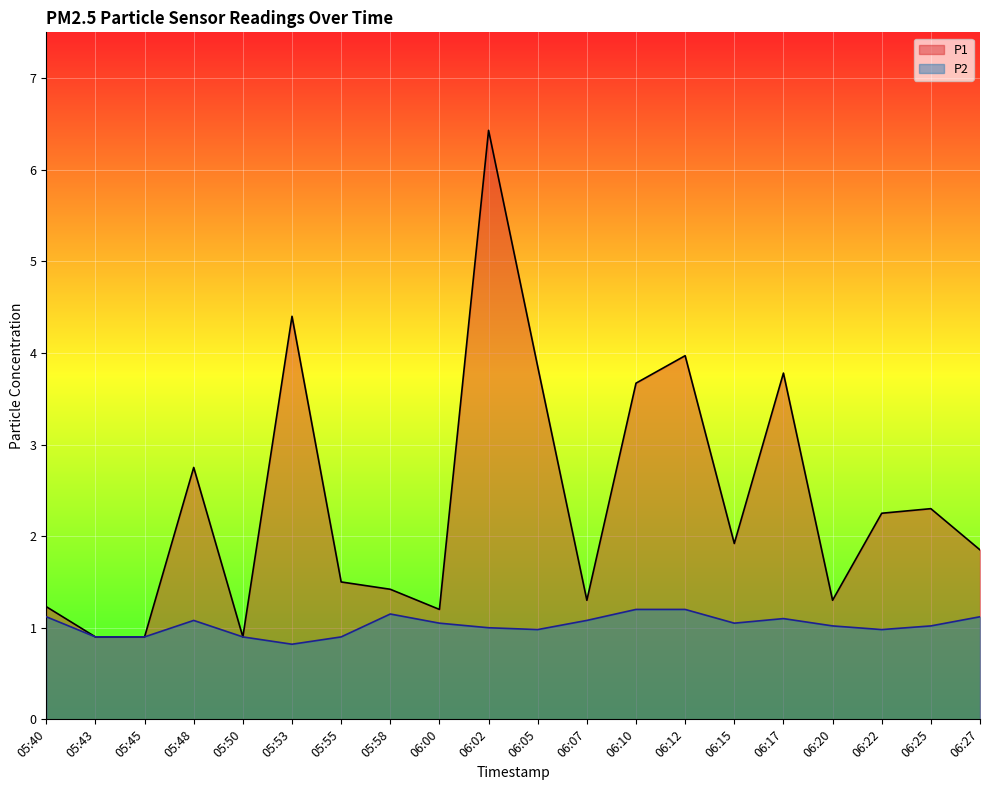

What are all the series names shown in the legend?

P1, P2